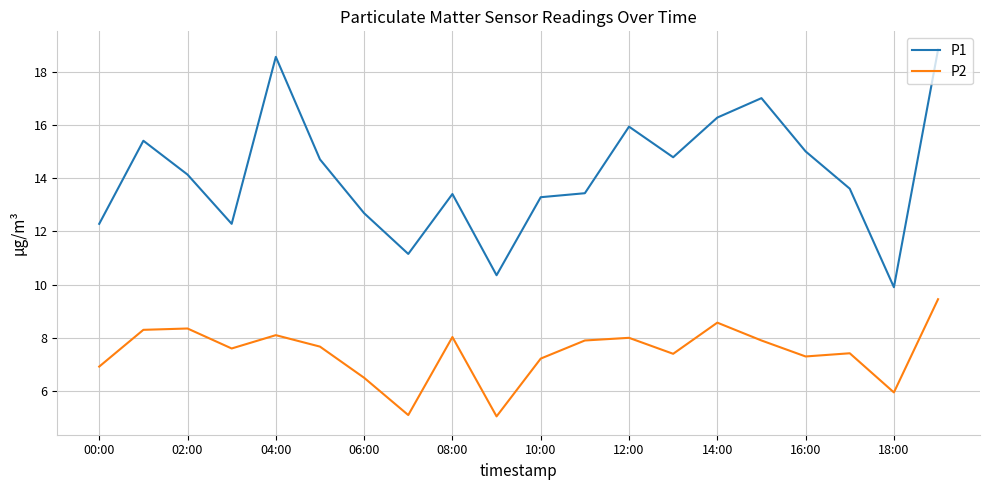

What is the difference between the maximum and minimum values in the P1 series?

8.9